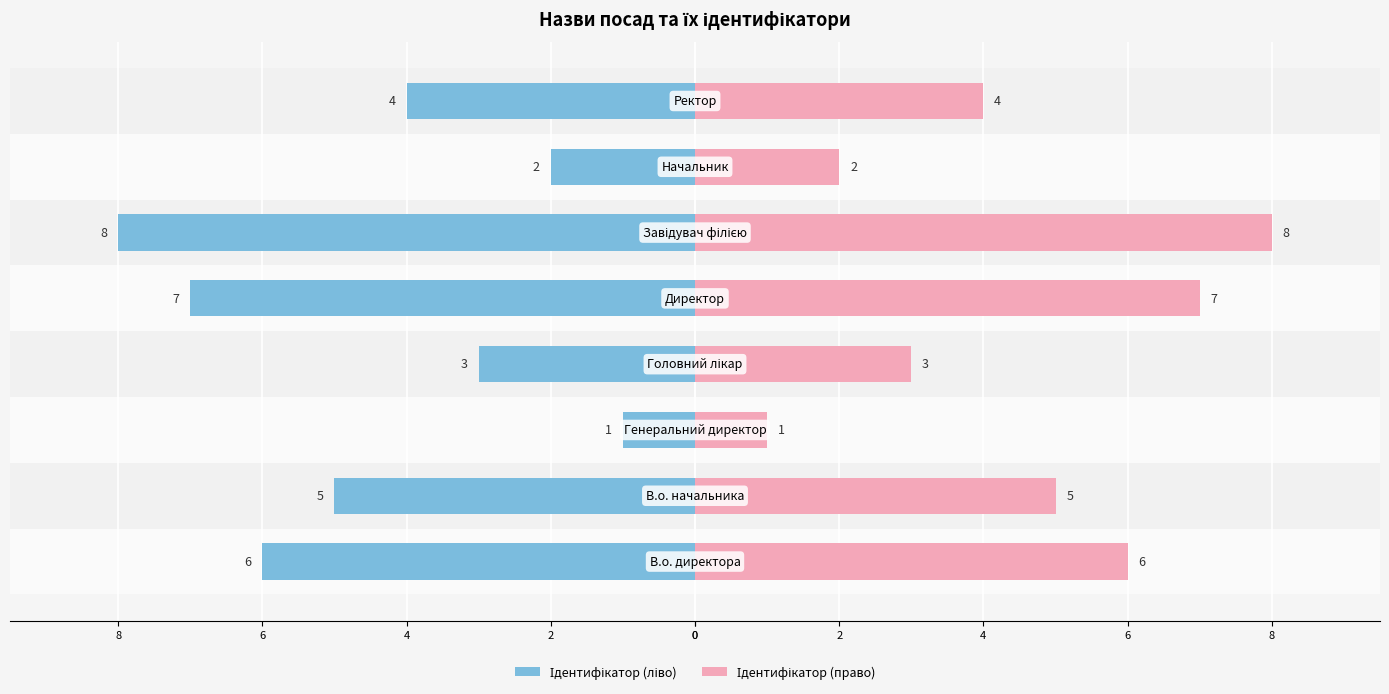

What is the label of the 4th bar from the right?

8